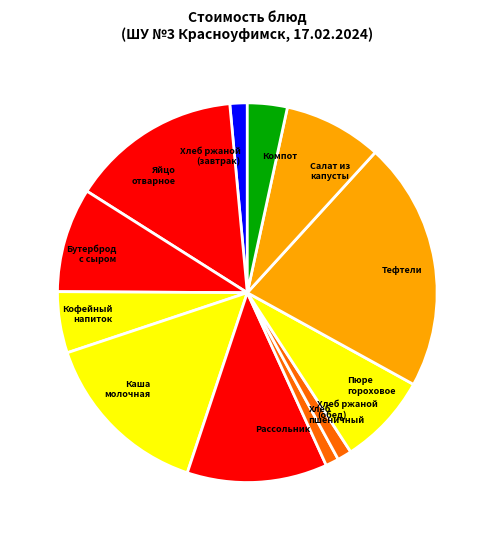

Is there any slice that represents more than half of the pie?

No